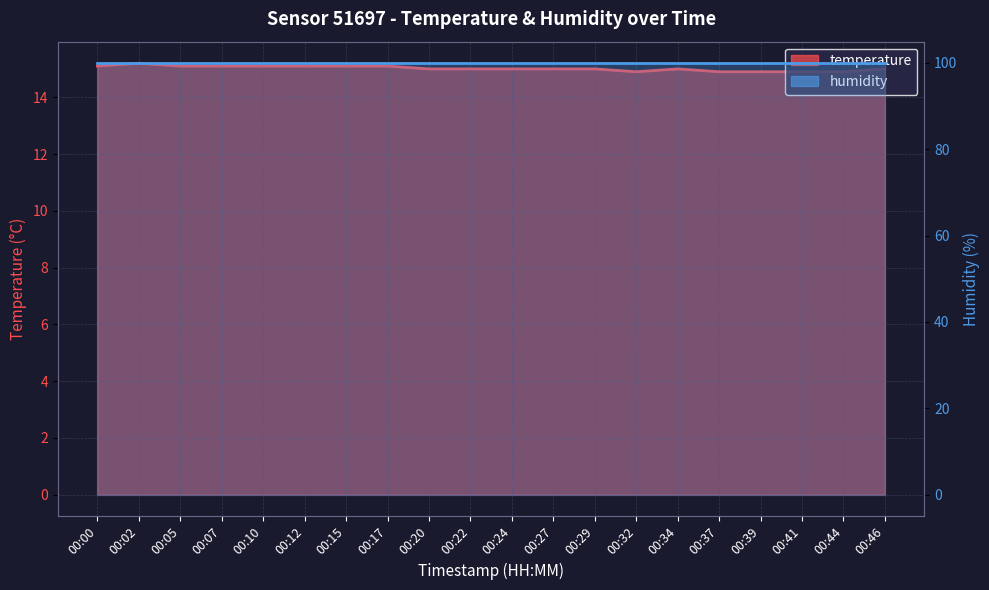

What is the sum of the values at 00:34 and 00:29?

30.0